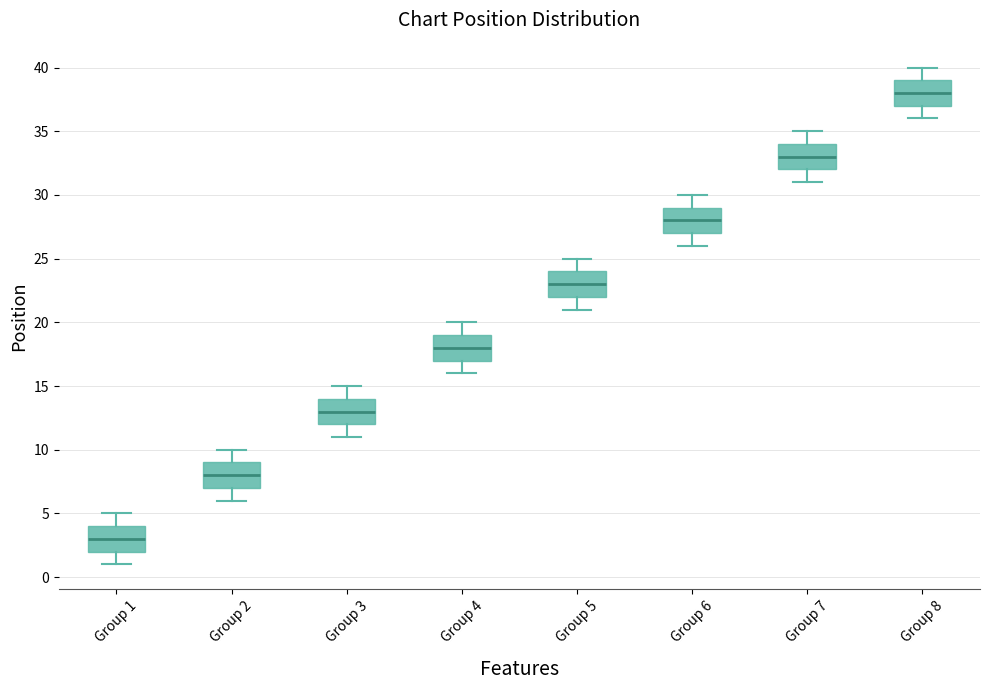

Where does the upper whisker of the box for Group 6 end on the y-axis? The values are not printed on the chart, so give them approximately, as read against the axis.

30